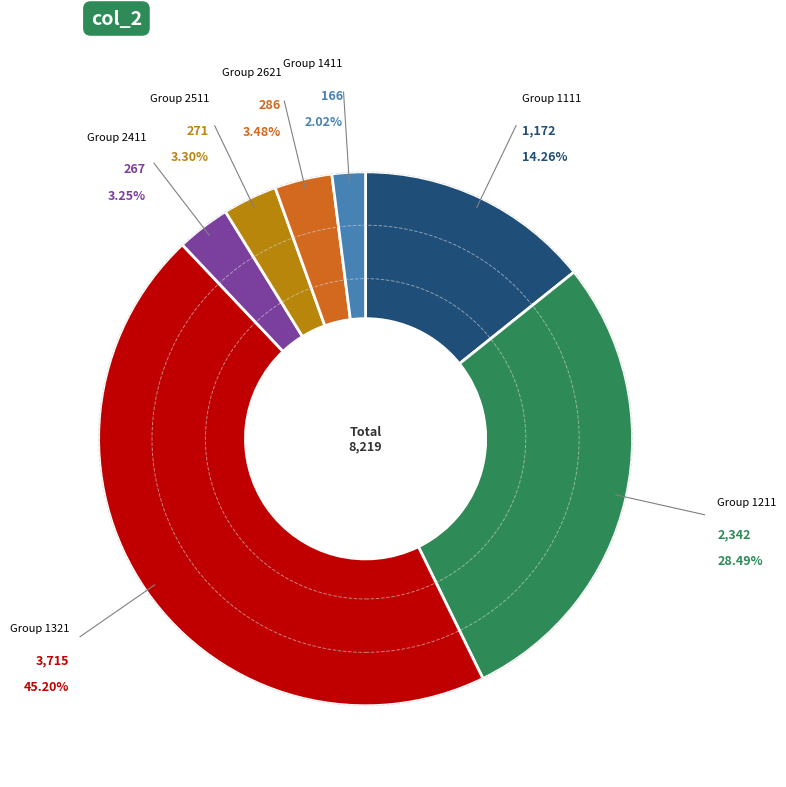

Does any single category account for the majority?

No